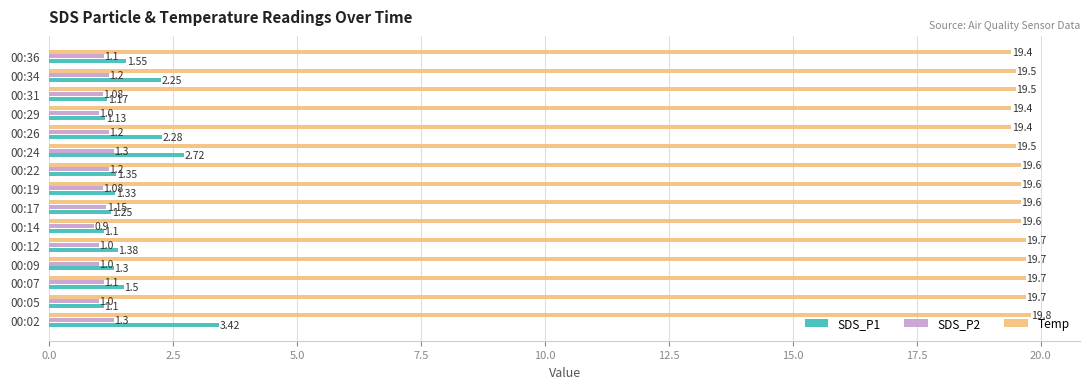

What is the average value of the SDS_P2 series?

1.1